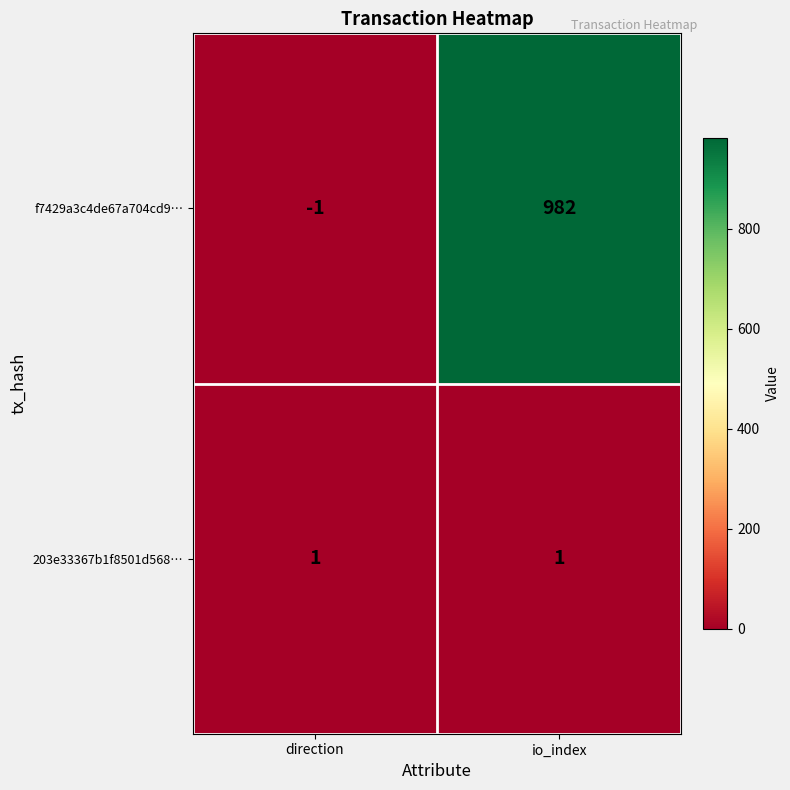

The 203e33367b1f8501d568… series shows 1 at direction. True or false?

True